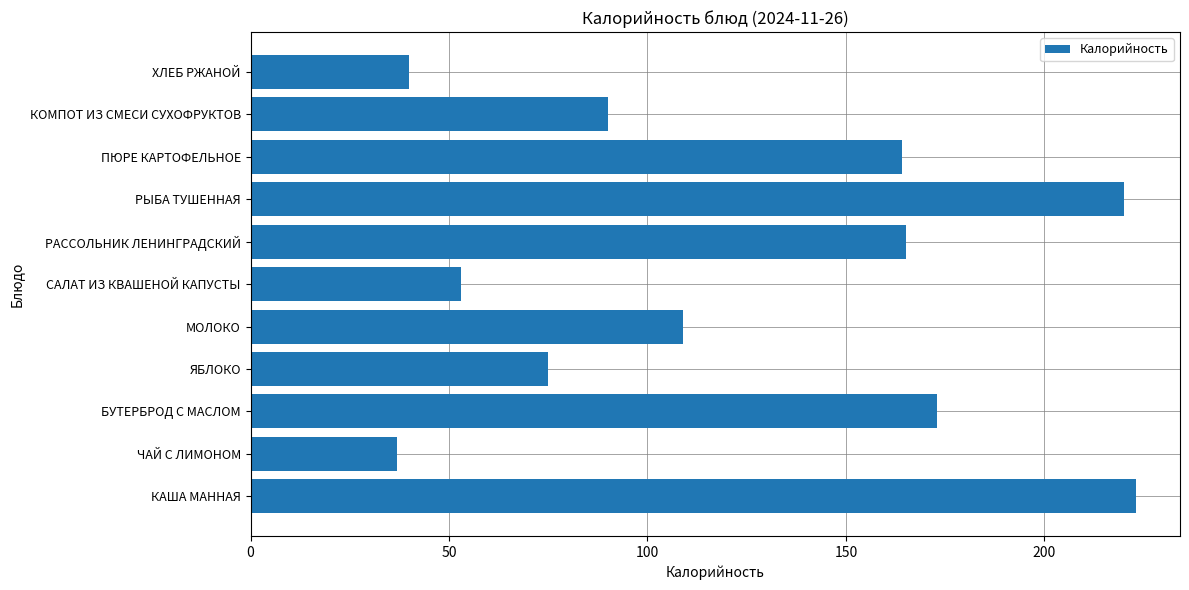

What is the difference between the values at КОМПОТ ИЗ СМЕСИ СУХОФРУКТОВ and ПЮРЕ КАРТОФЕЛЬНОЕ?

74